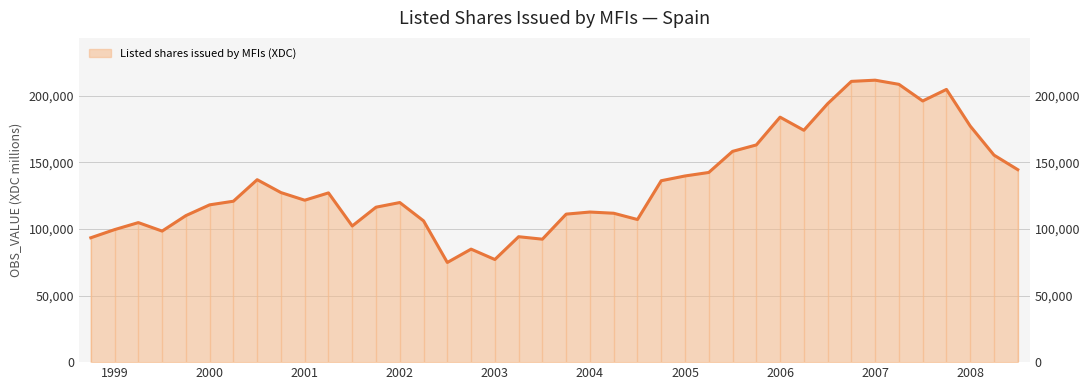

How many points are higher than both their immediate neighbors (excluding endpoints)?

10